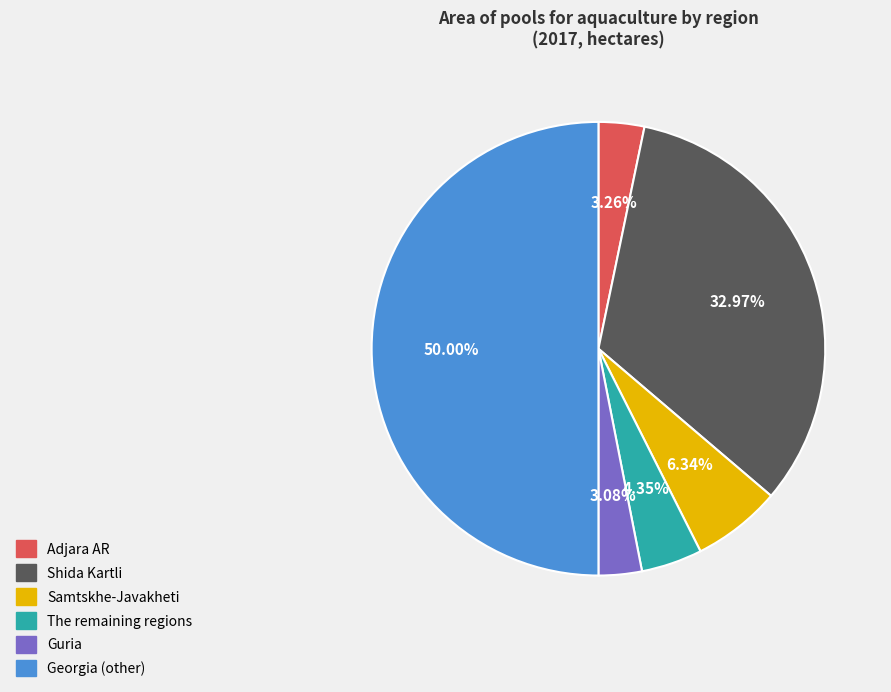

To the nearest percent, what is the average slice percentage?

17%